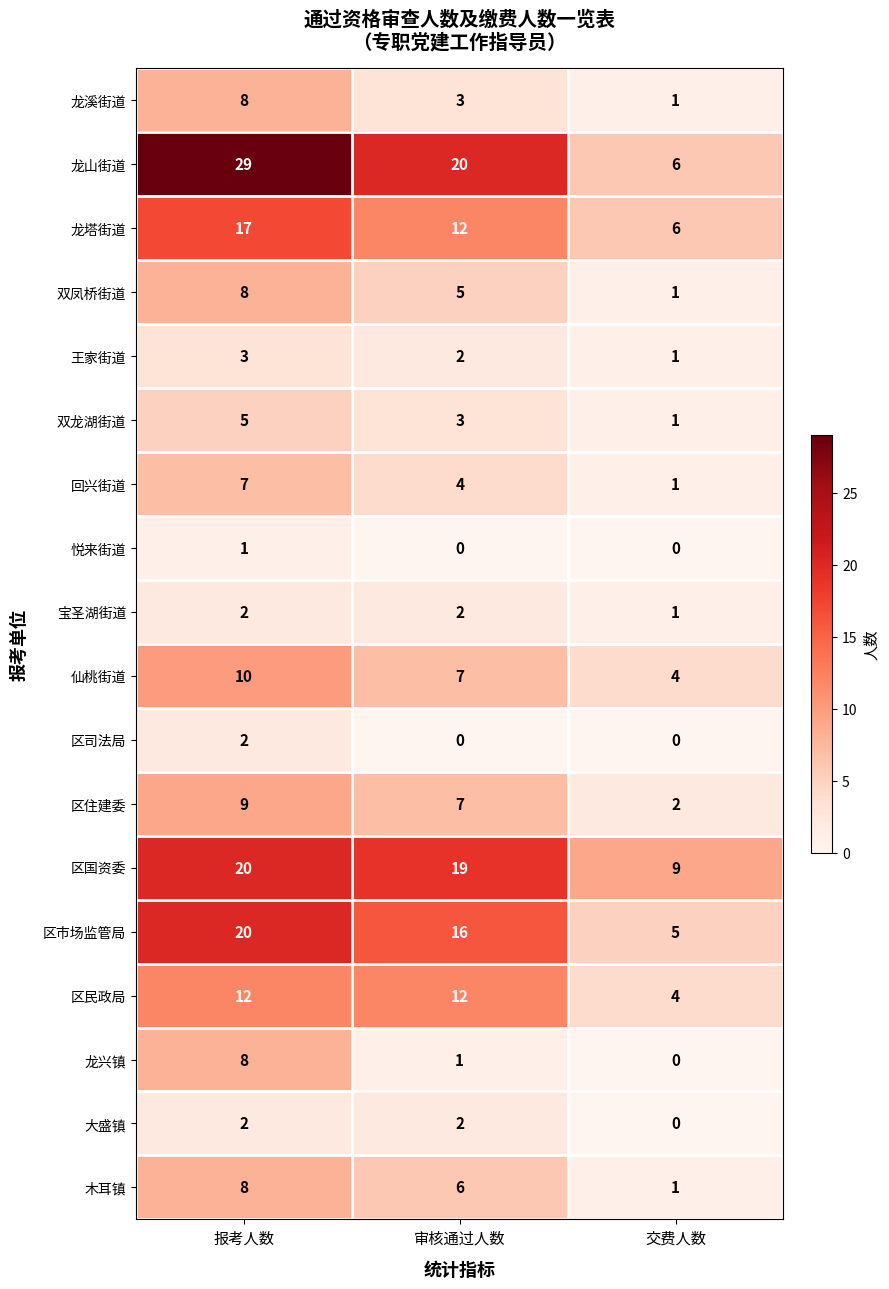

List the labels in order of 回兴街道 value, smallest first.

交费人数, 审核通过人数, 报考人数